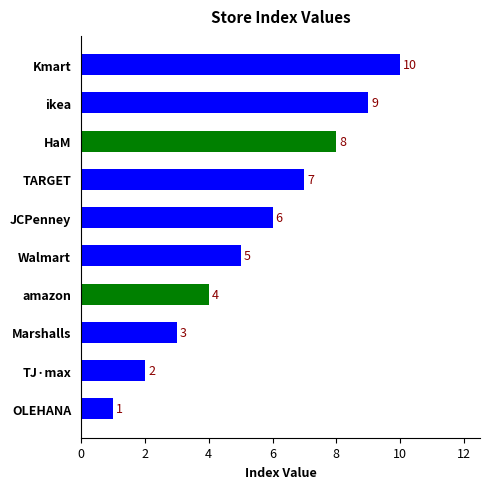

Which category has the highest value across all series?

Kmart